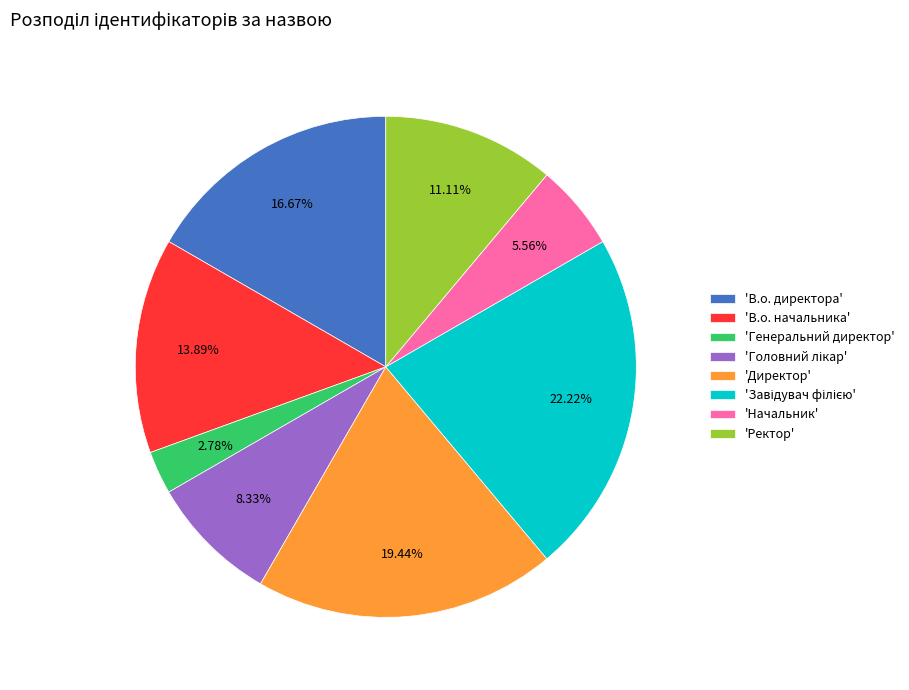

What is the smallest slice in the pie chart?

'Генеральний директор'